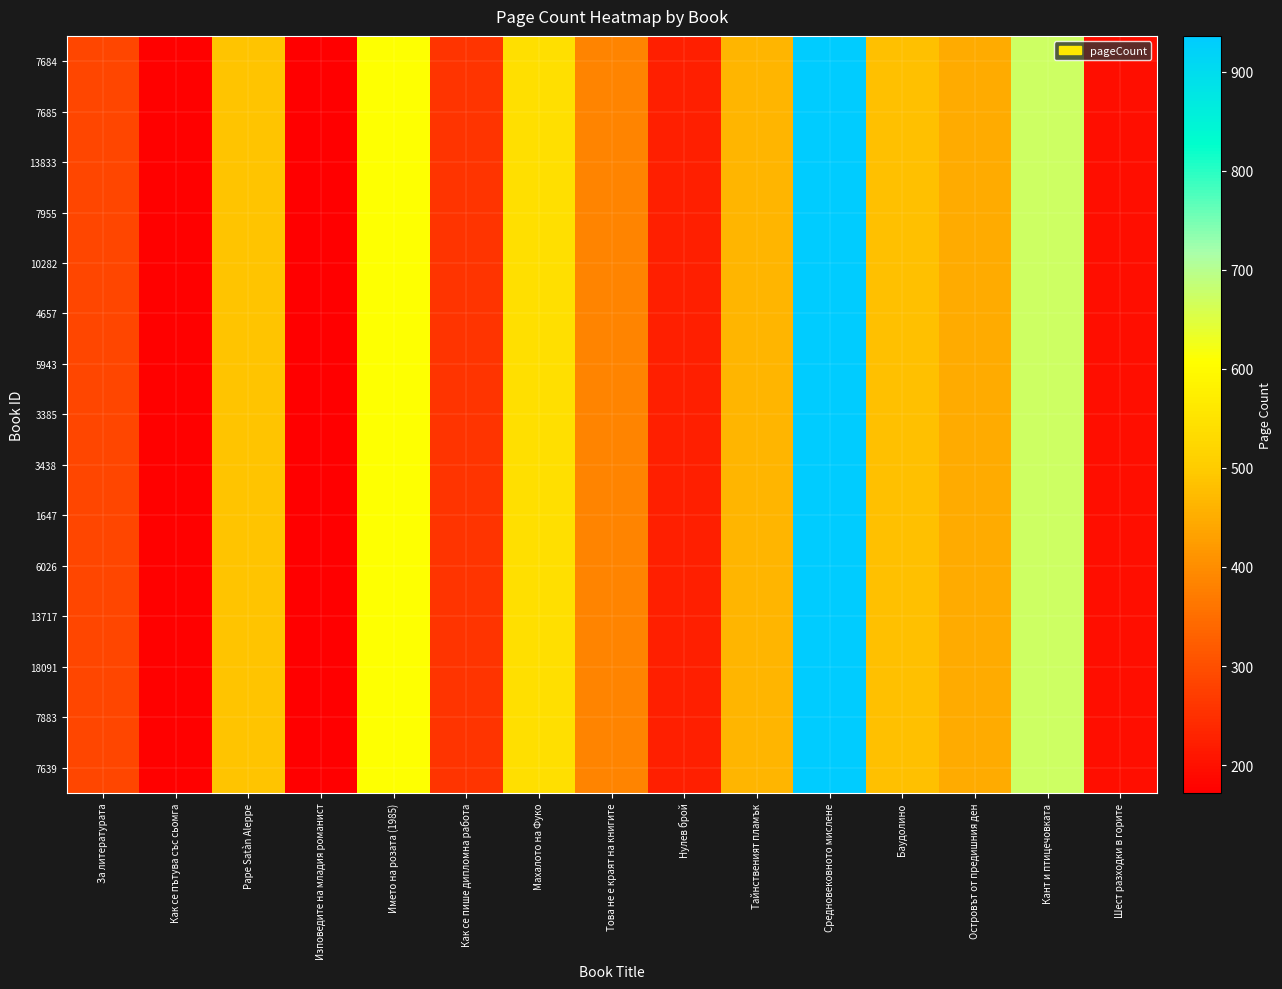

Which has a higher value, Как се пътува със сьомга or Нулев брой?

Нулев брой